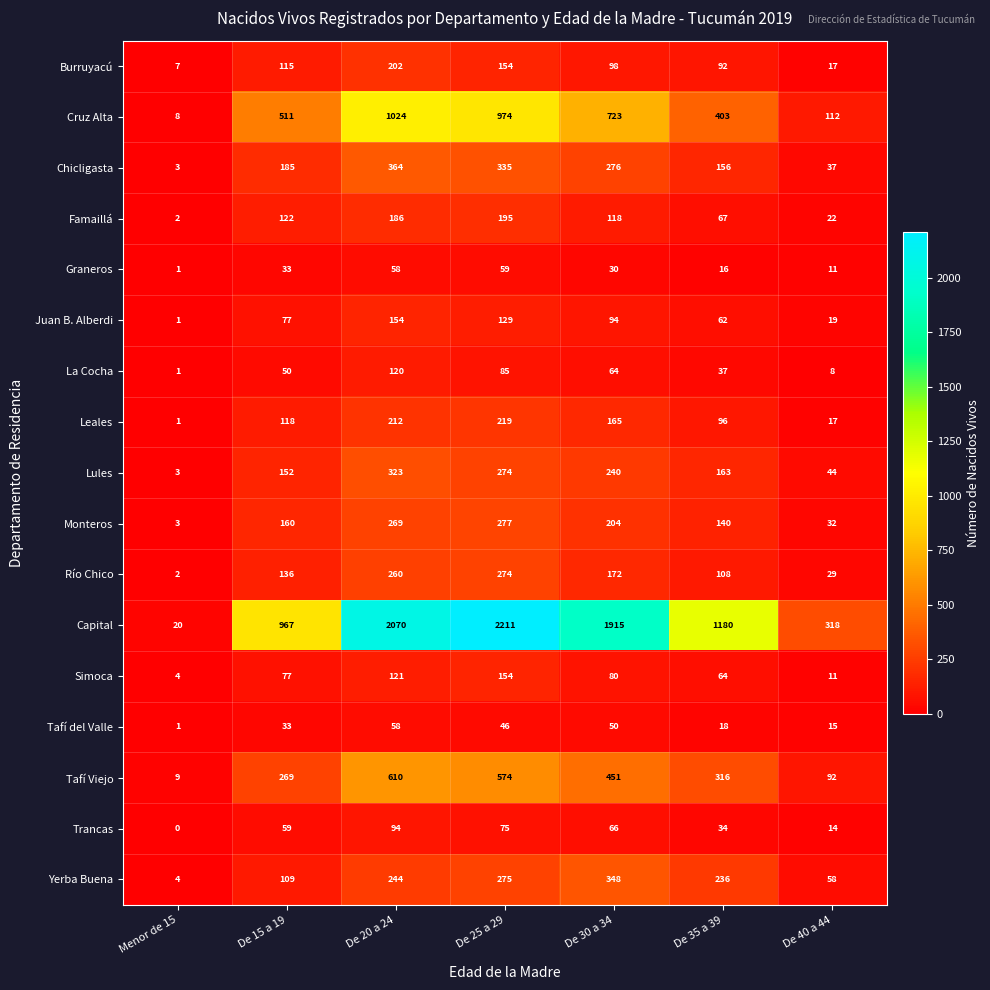

At De 35 a 39, list the series in order from largest to smallest.

Capital, Cruz Alta, Tafí Viejo, Yerba Buena, Lules, Chicligasta, Monteros, Río Chico, Leales, Burruyacú, Famaillá, Simoca, Juan B. Alberdi, La Cocha, Trancas, Tafí del Valle, Graneros